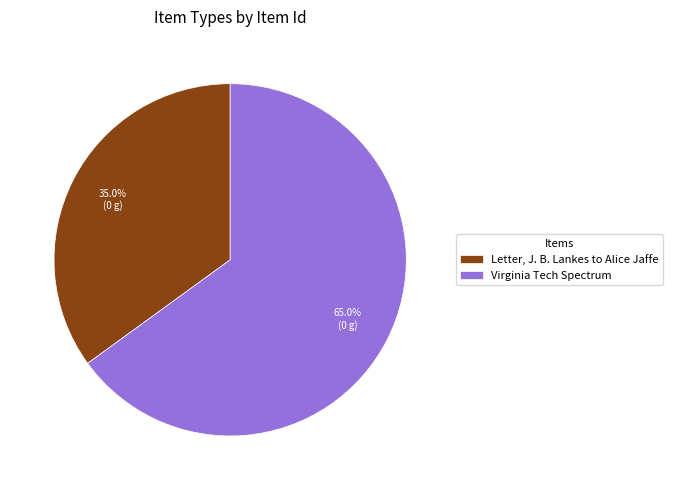

To the nearest percent, what portion does Letter, J. B. Lankes to Alice Jaffe represent?

35%